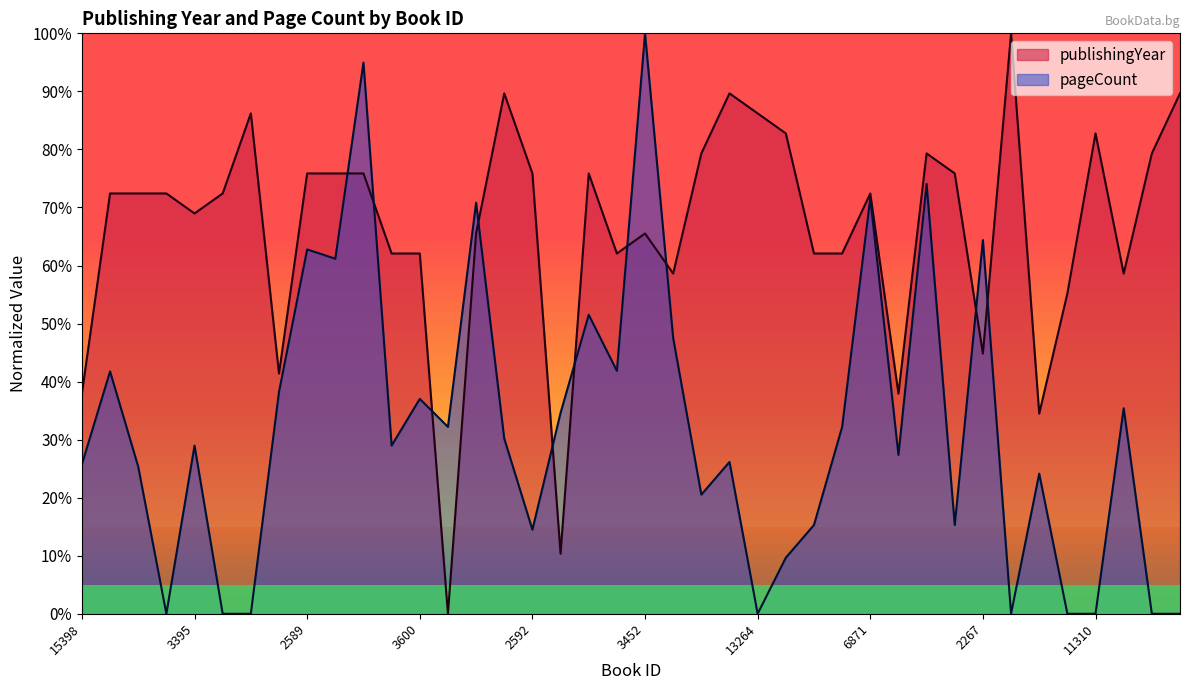

Which series has the widest spread of values?

publishingYear